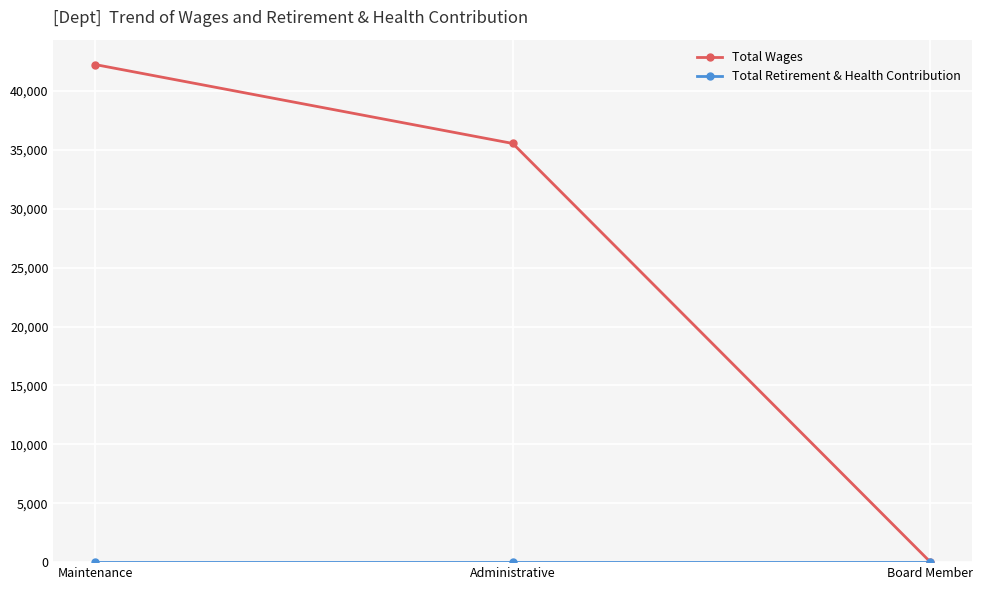

At how many categories does at least one series exceed 36919?

1